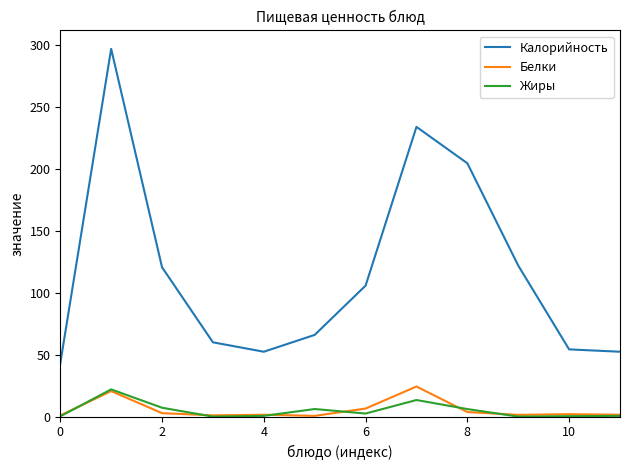

Which series has the largest range (max minus min)?

Калорийность